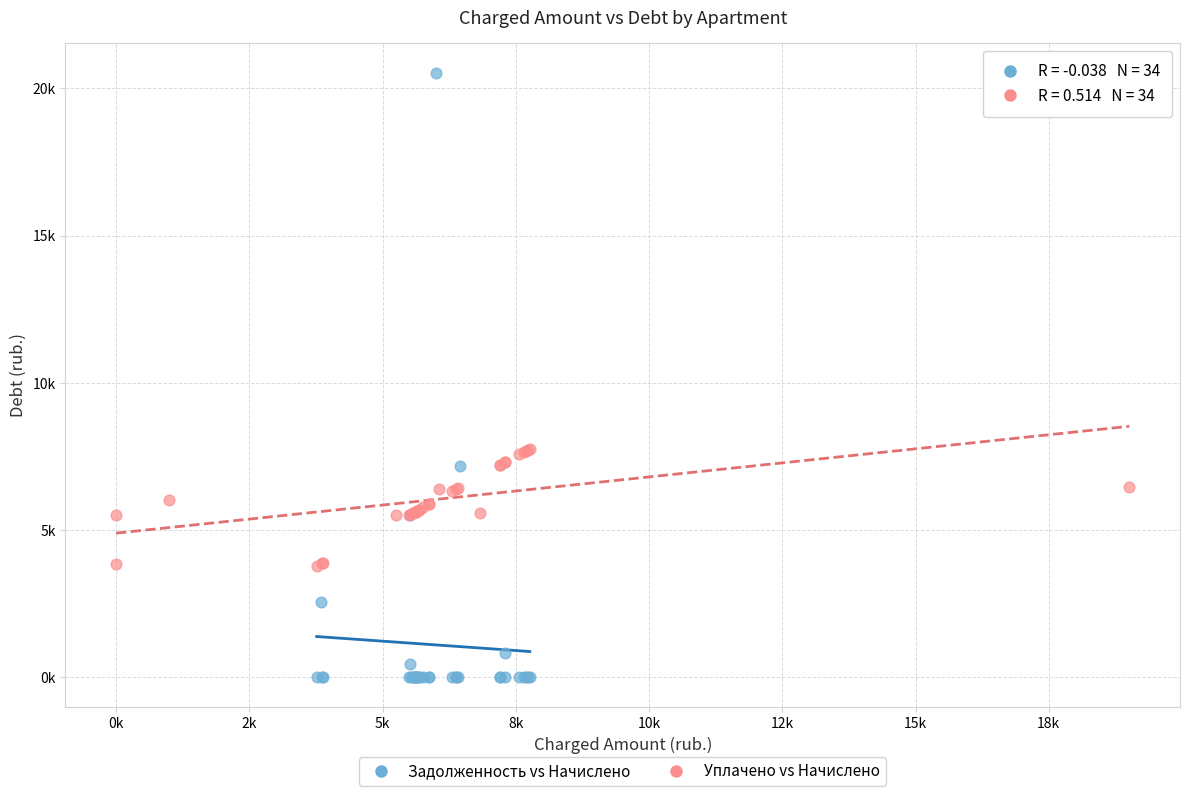

Which series reaches the minimum Y coordinate?

Задолженность vs Начислено